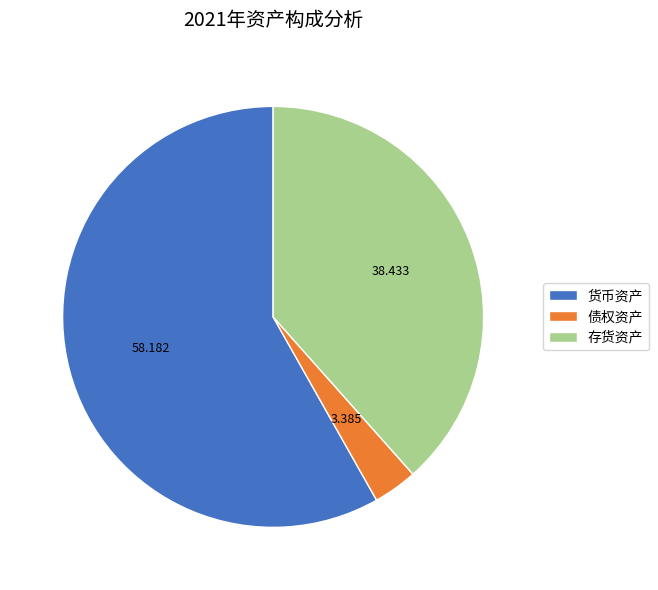

Rank the categories by value from highest to lowest.

货币资产, 存货资产, 债权资产